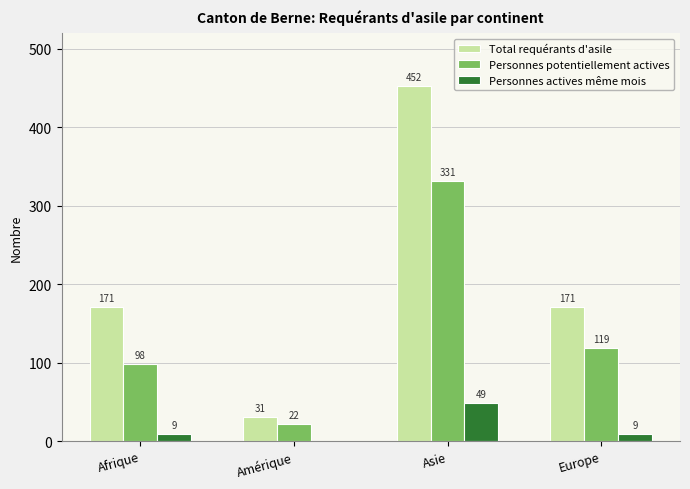

Reading right to left, list all the values displayed in this chart.

Total requérants d'asile: Europe=171	Asie=452	Amérique=31	Afrique=171
Personnes potentiellement actives: Europe=119	Asie=331	Amérique=22	Afrique=98
Personnes actives même mois: Europe=9	Asie=49	Amérique=0	Afrique=9